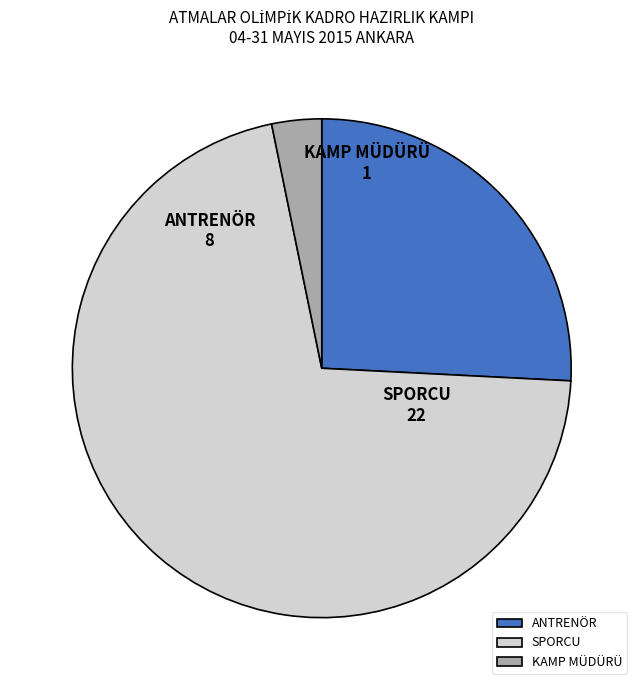

Which slice is the smallest?

KAMP MÜDÜRÜ